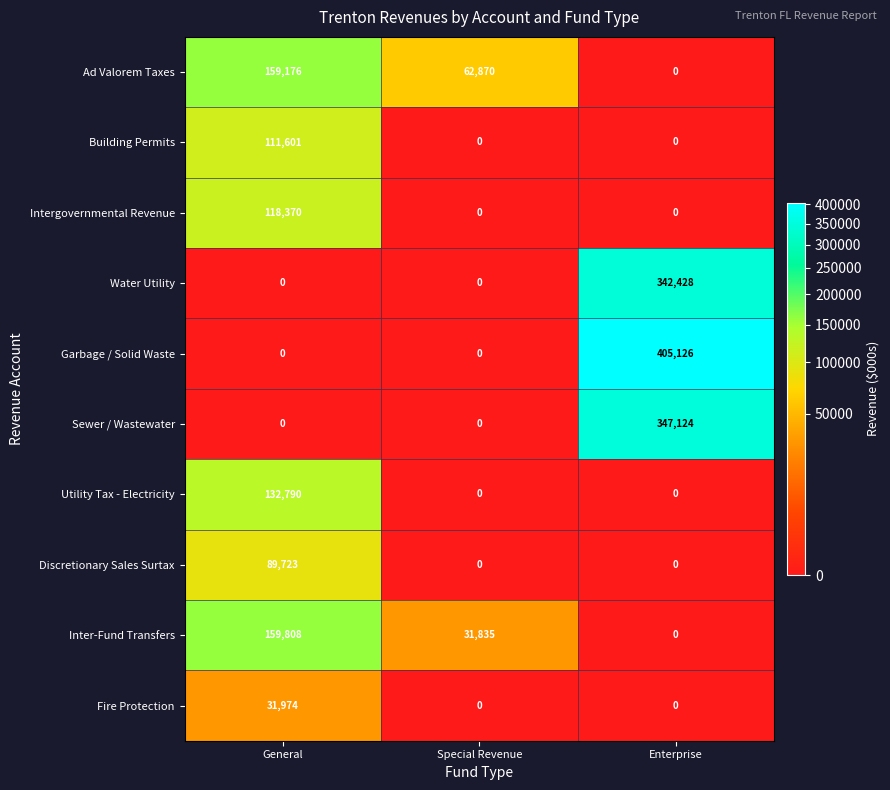

How many categories are shown in the chart?

3